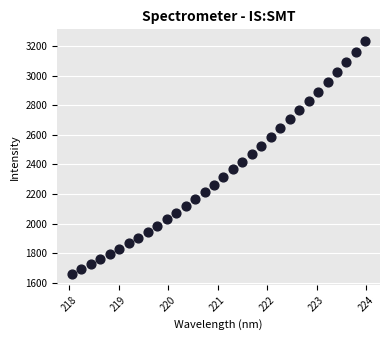

What is the range of X values (max minus min)?

5.9